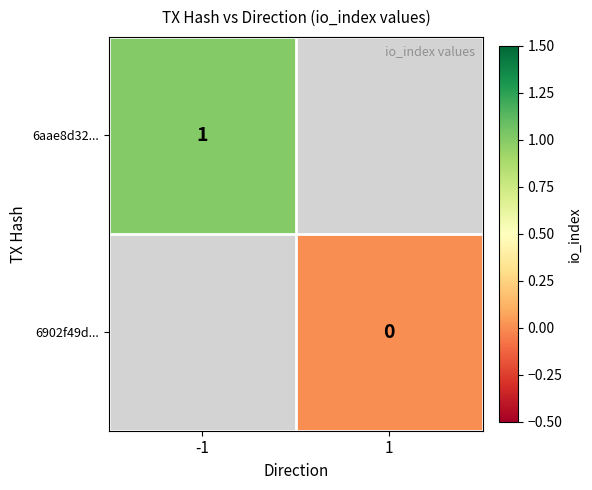

The 6aae8d32... series shows 1 at -1. True or false?

True